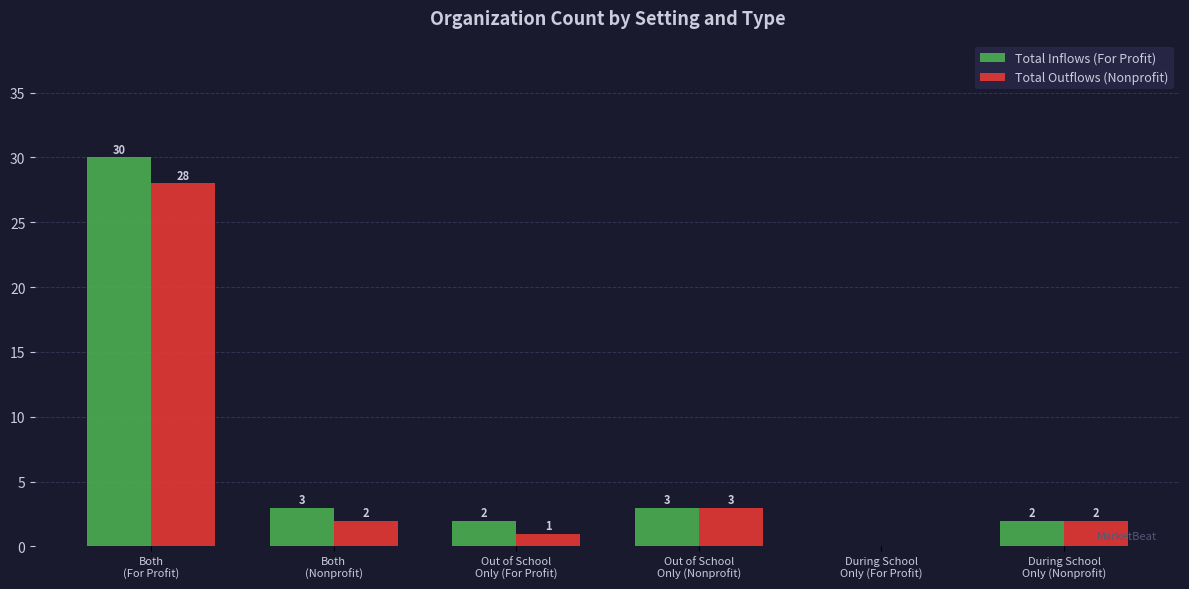

What is the highest value of the Total Inflows (For Profit) series?

30